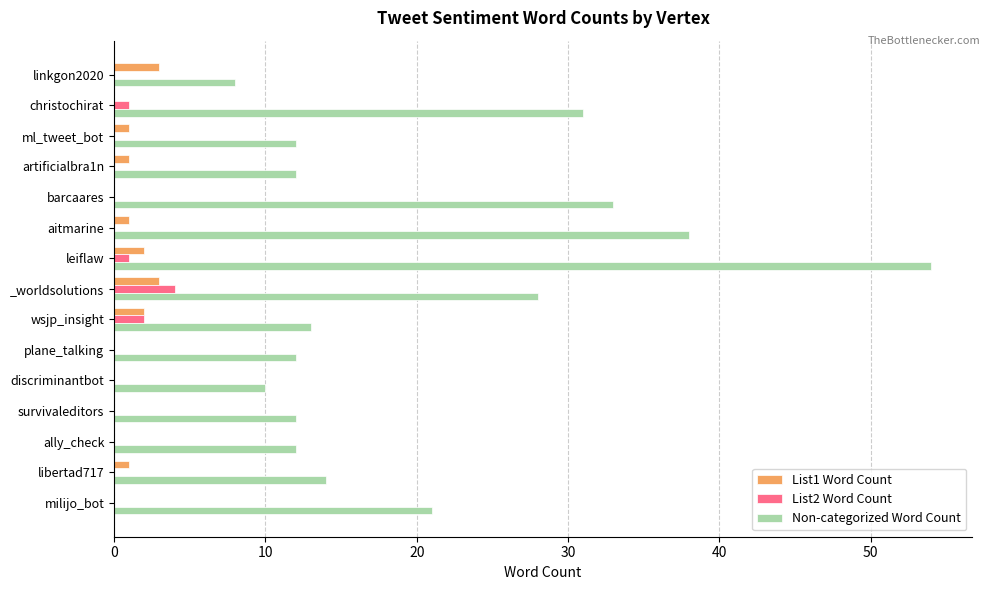

Which category has the highest value across all series?

leiflaw